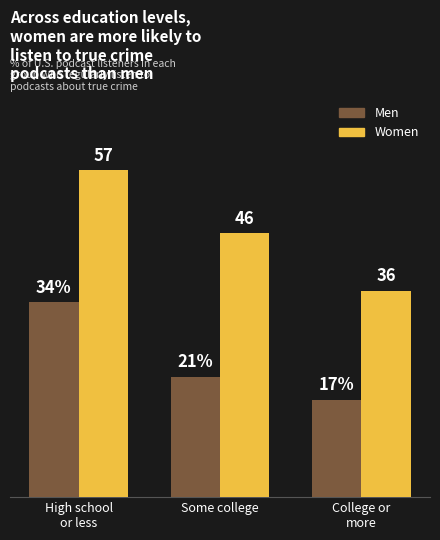

List the series in order of their peak value, lowest first.

Men, Women